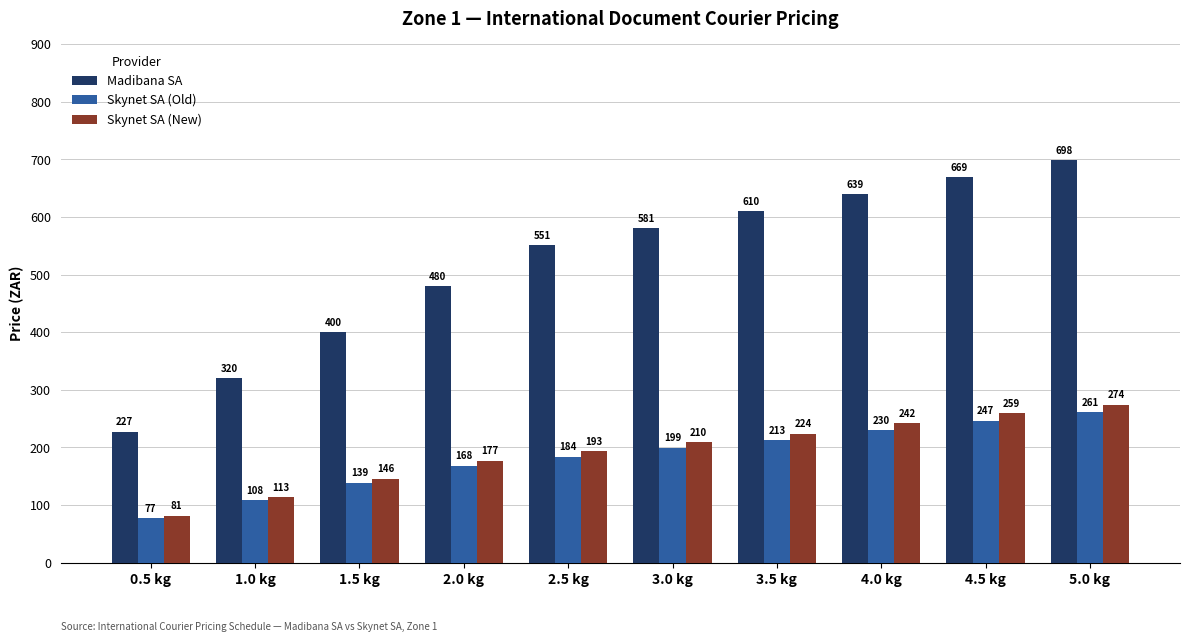

List the labels in order of Madibana SA value, largest first.

5.0 kg, 4.5 kg, 4.0 kg, 3.5 kg, 3.0 kg, 2.5 kg, 2.0 kg, 1.5 kg, 1.0 kg, 0.5 kg